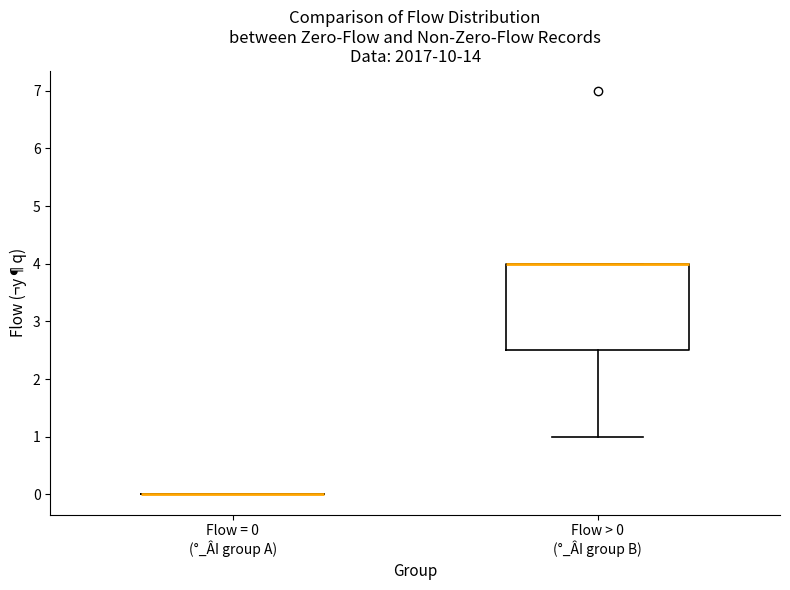

Comparing the boxes themselves (not the whiskers), which one is the tallest?

Flow > 0 (°_ÂI group B)